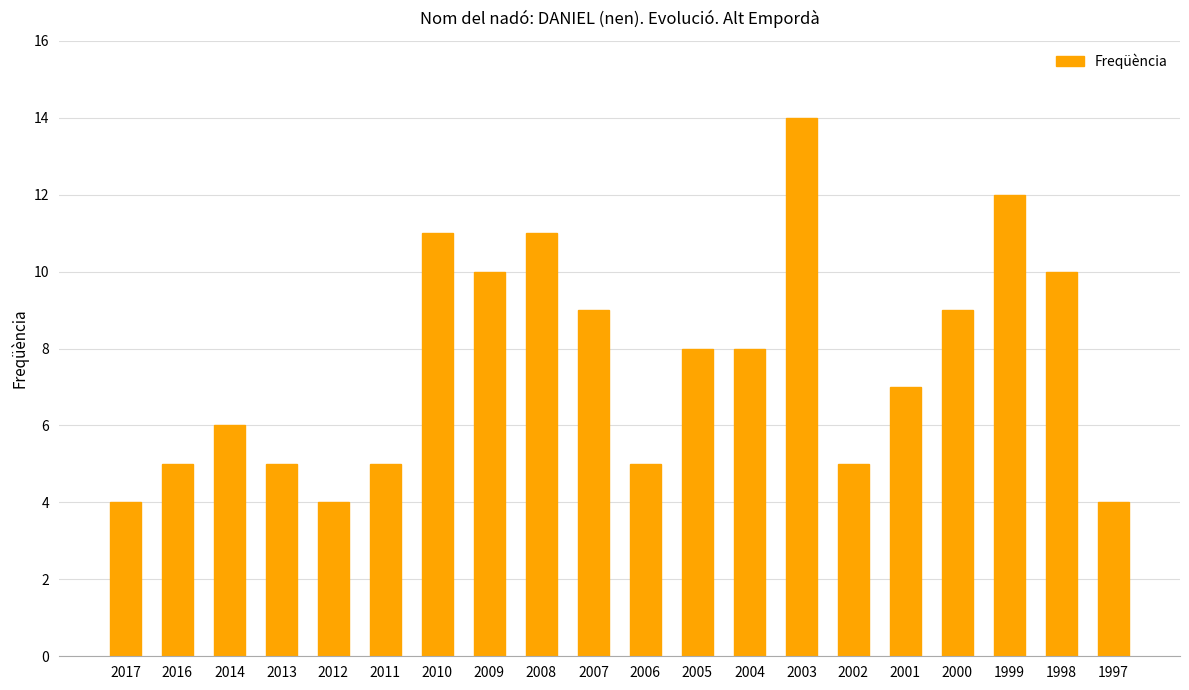

Count the number of categories in the chart.

20